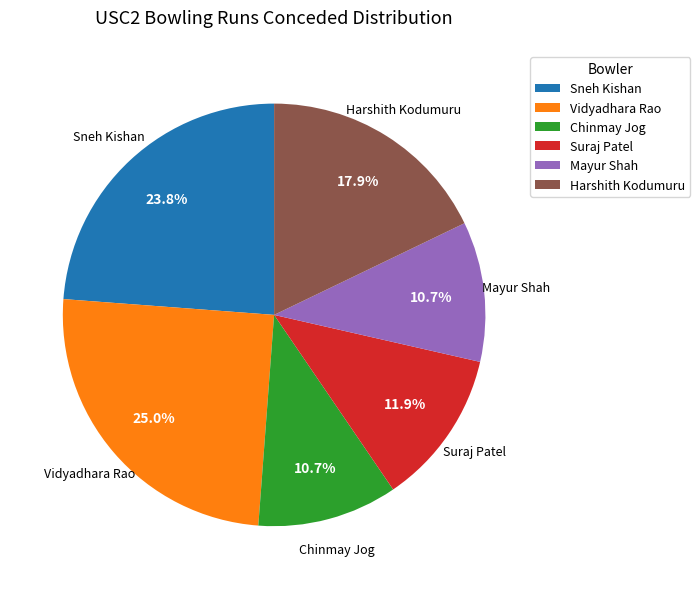

Does Vidyadhara Rao represent more than half of the total?

No